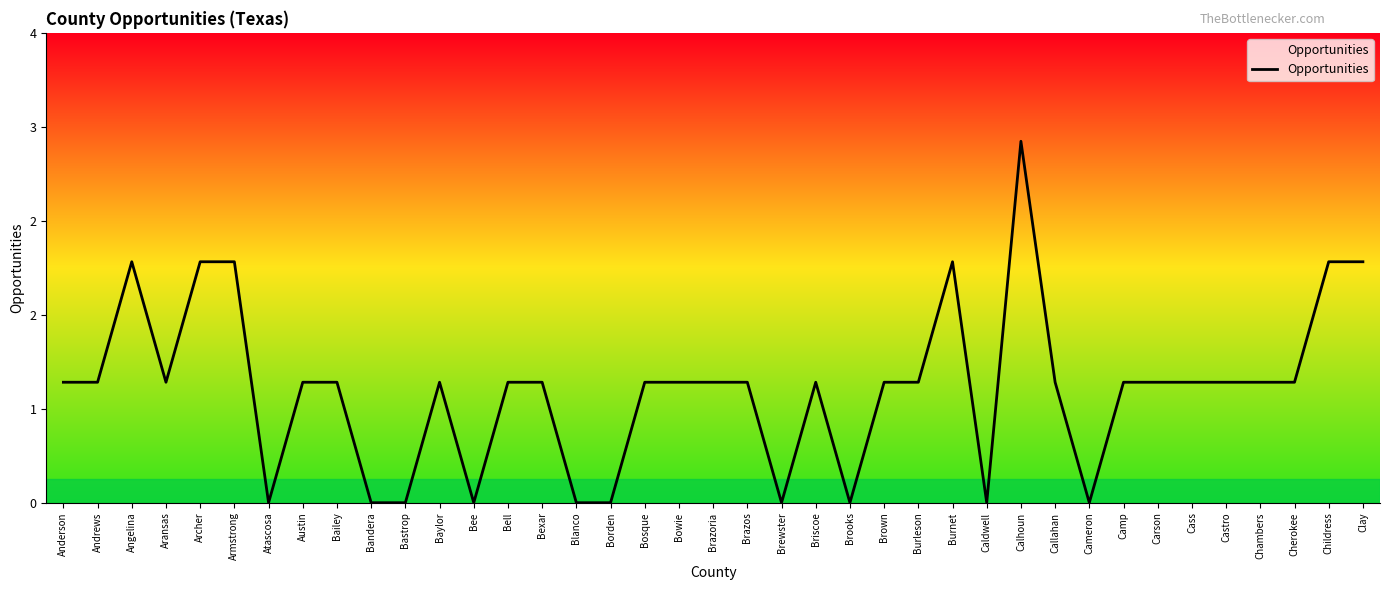

At which category does the data reach its first local valley?

Aransas